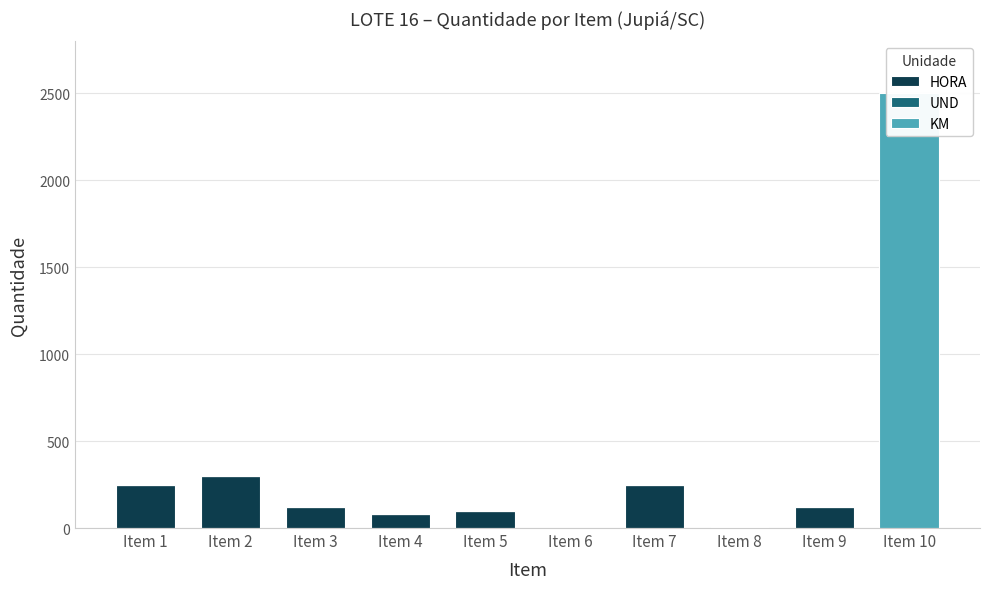

What is the sum of the HORA values at Item 6 and Item 7?

250